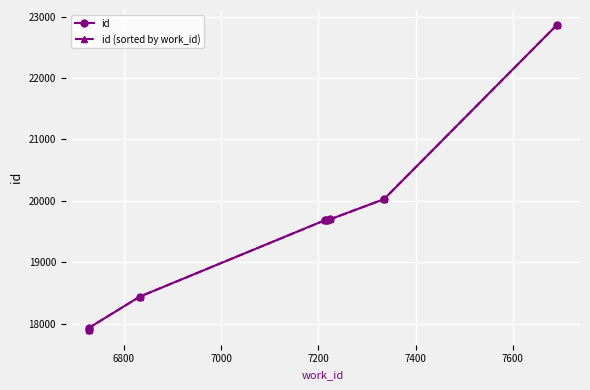

True or false: id has more than 2 points higher than both neighbors.

False